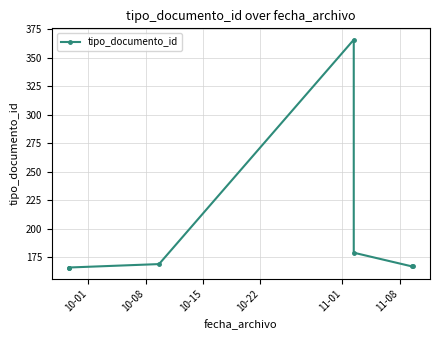

What is the greatest value displayed?

366